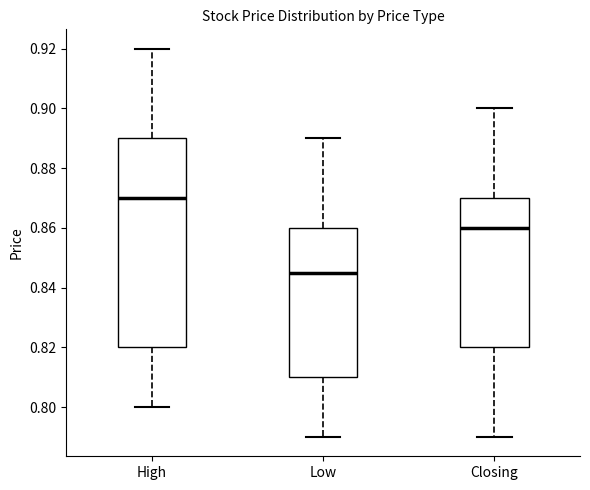

Which box's median line is the lowest?

Low